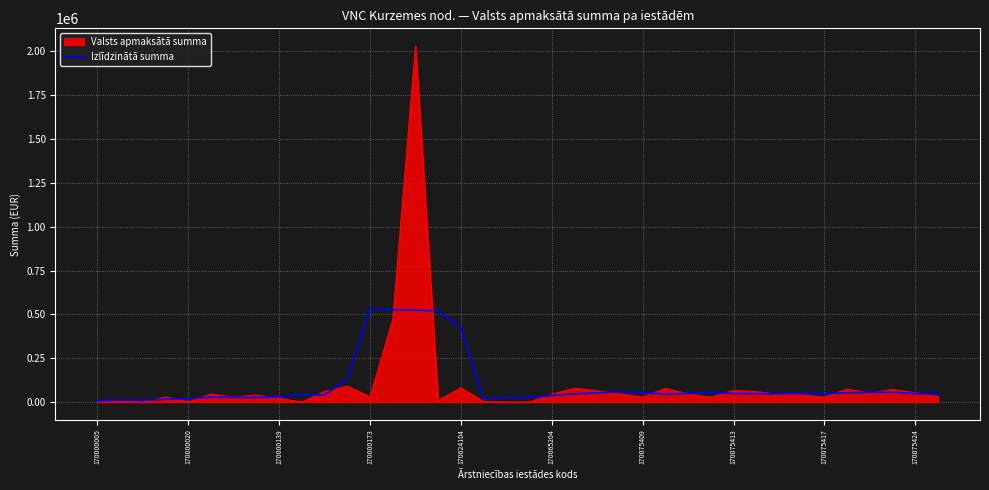

What is the highest value of the Izlīdzinātā summa series?

536821.3